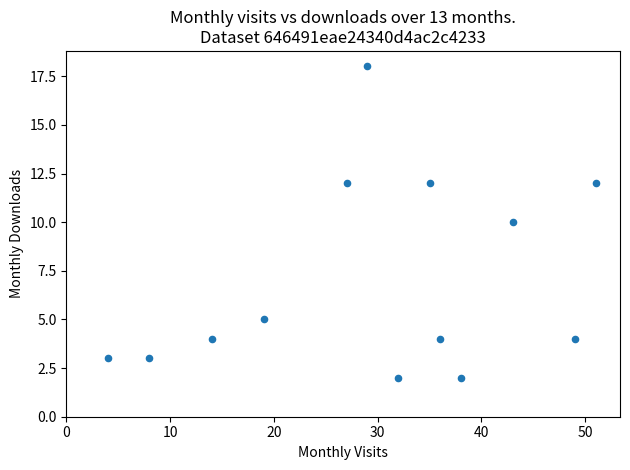

What is the range of Y values (max minus min)?

16